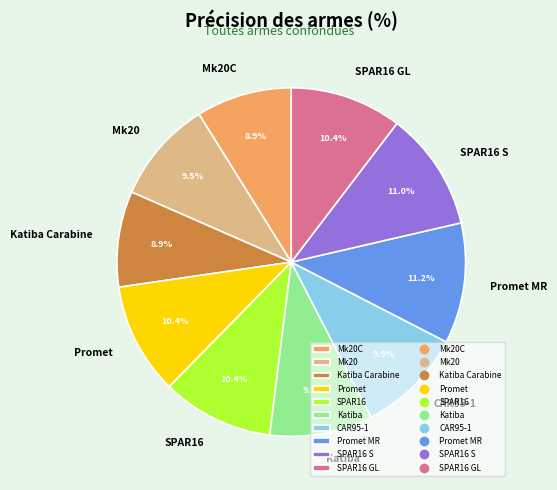

Does SPAR16 S represent more than half of the total?

No